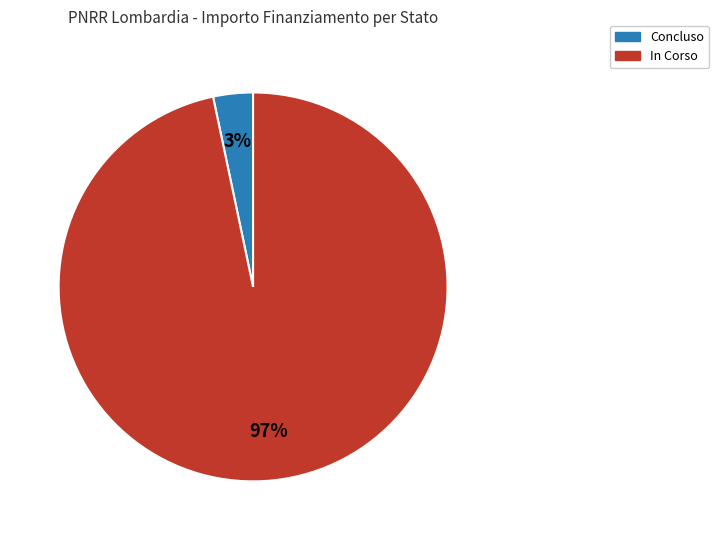

To the nearest percent, what is the average slice percentage?

50%